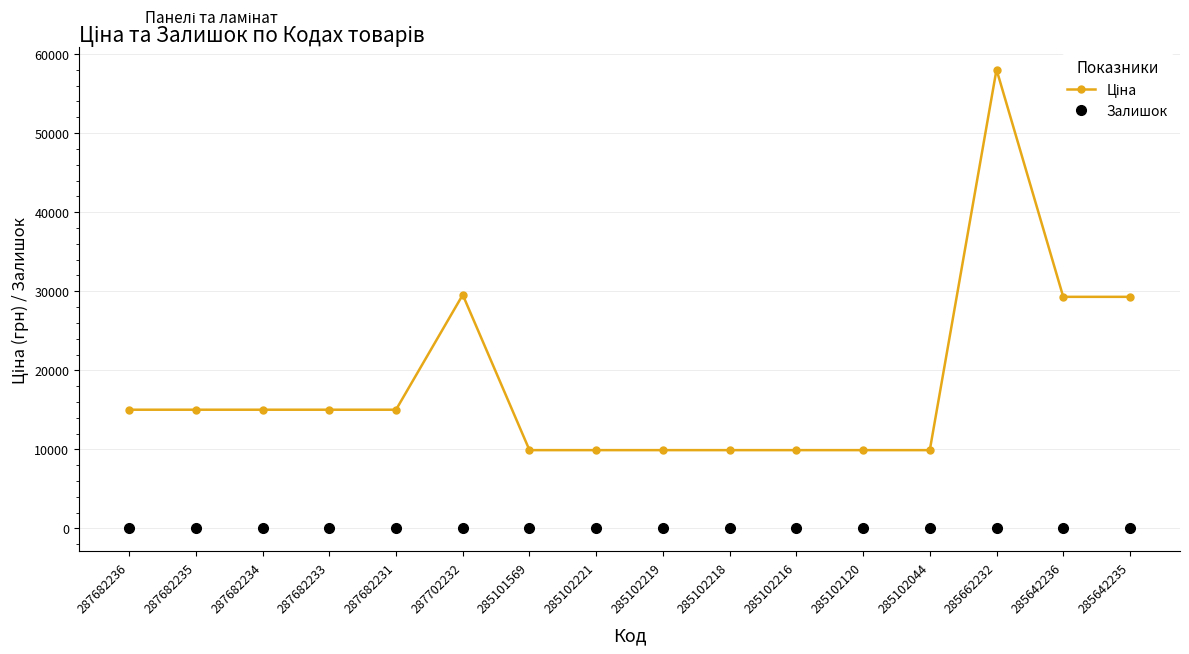

Is this an area chart (filled region under the line)?

No